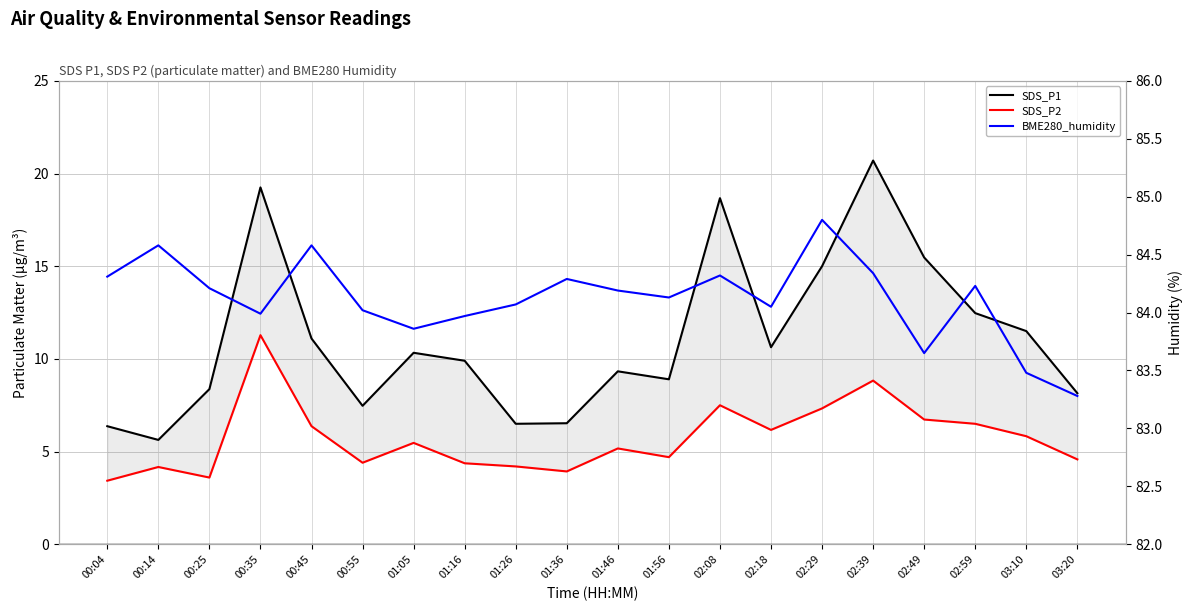

What is the value of the BME280_humidity point at the 15th from the left?

84.8